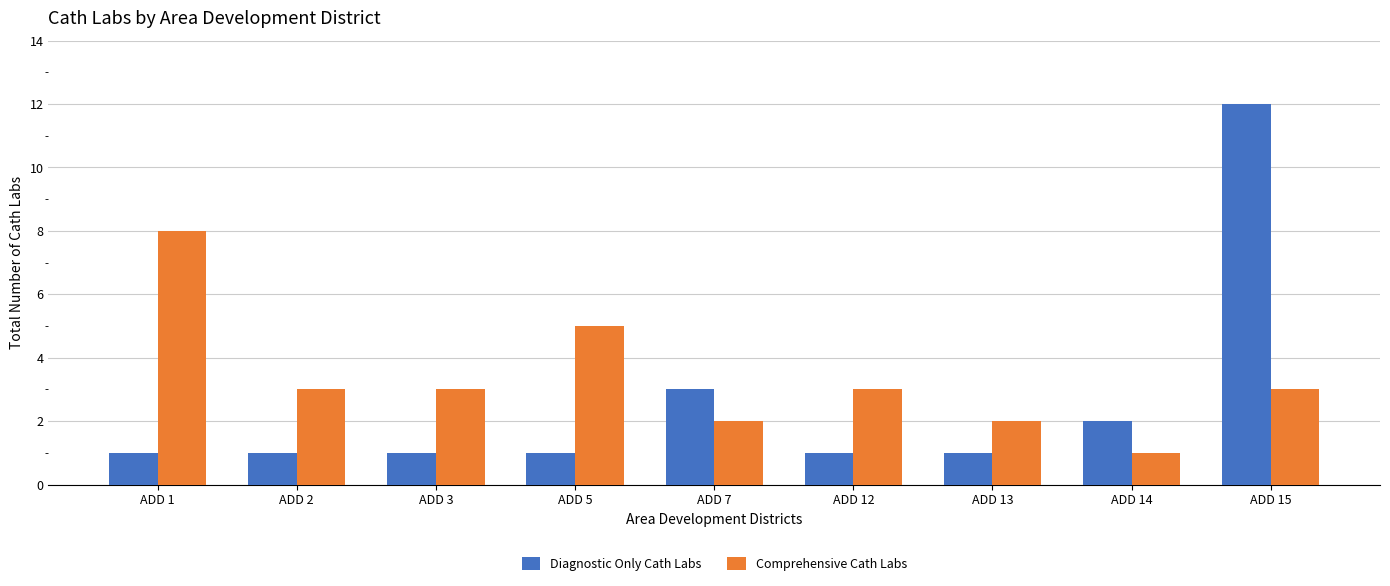

At ADD 2, list the series in order from smallest to largest.

Diagnostic Only Cath Labs, Comprehensive Cath Labs